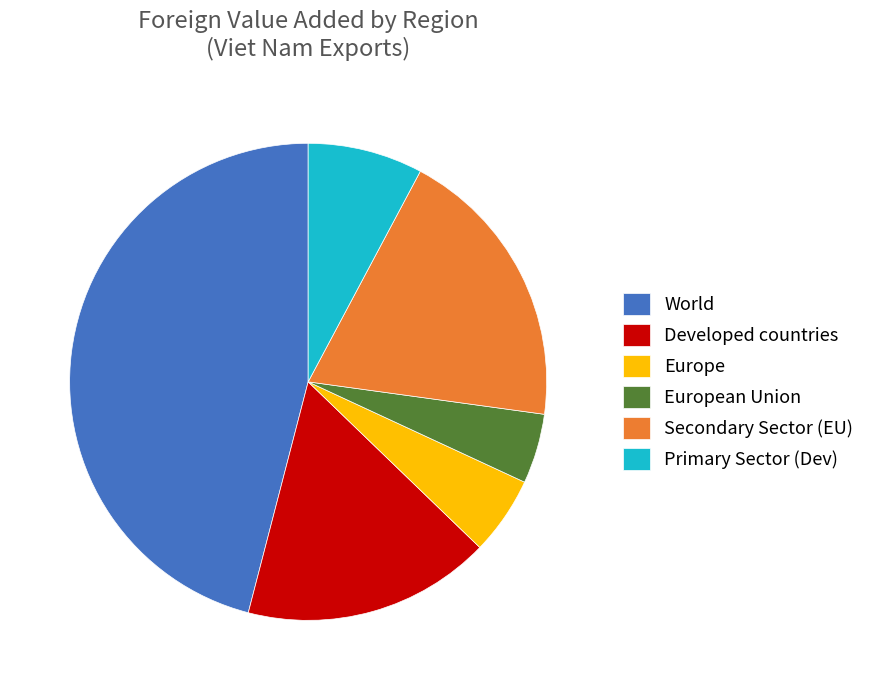

How many segments does this pie chart have?

6